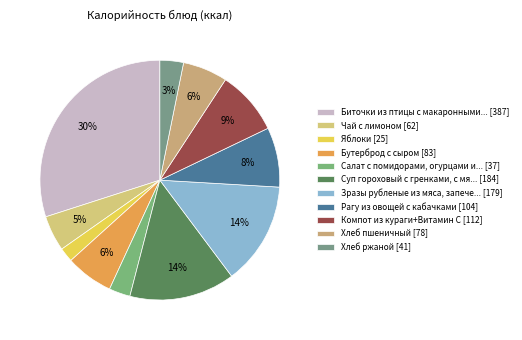

To the nearest percent, what is the average slice percentage?

9%